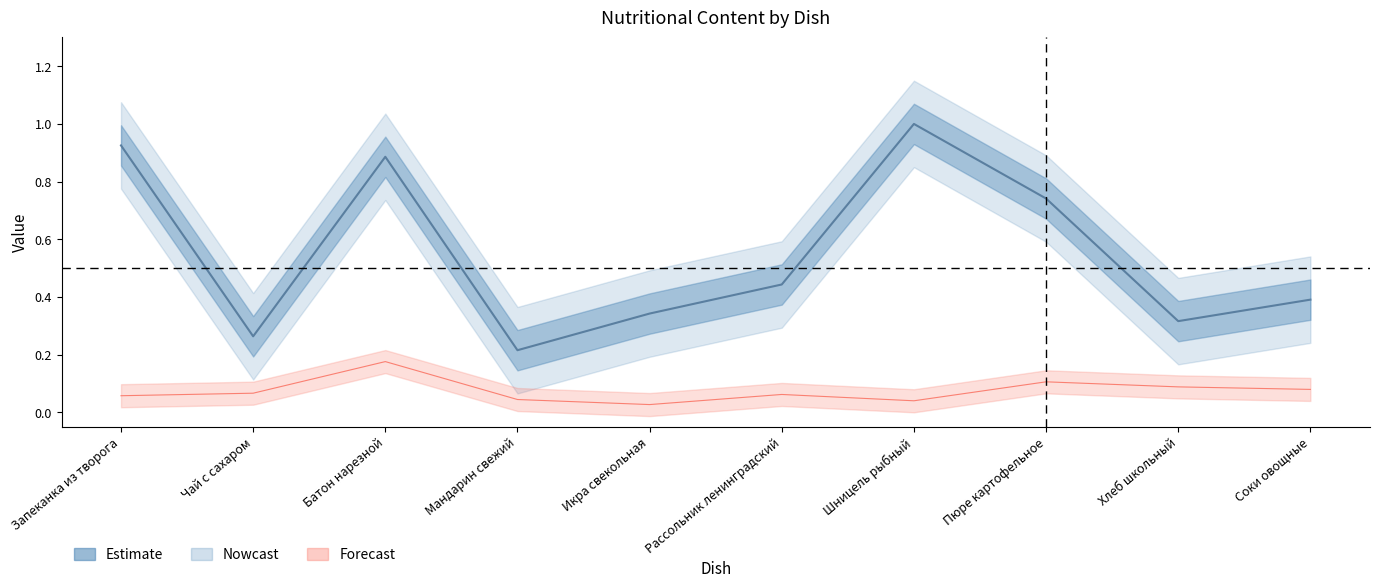

What is the value of the Калорийность point at the 1st from the left?

0.9